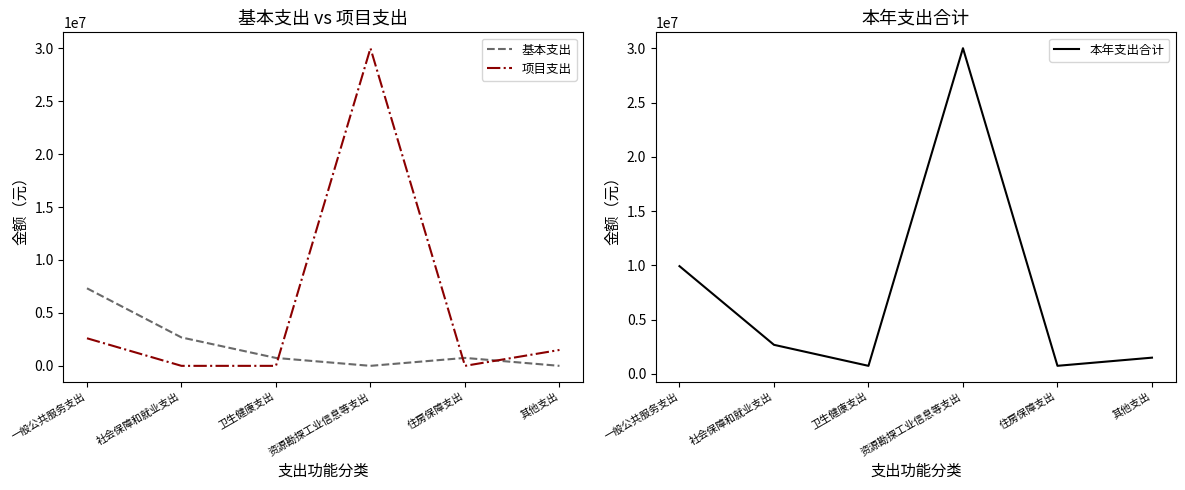

How many interior local valleys does the 基本支出 series have?

1